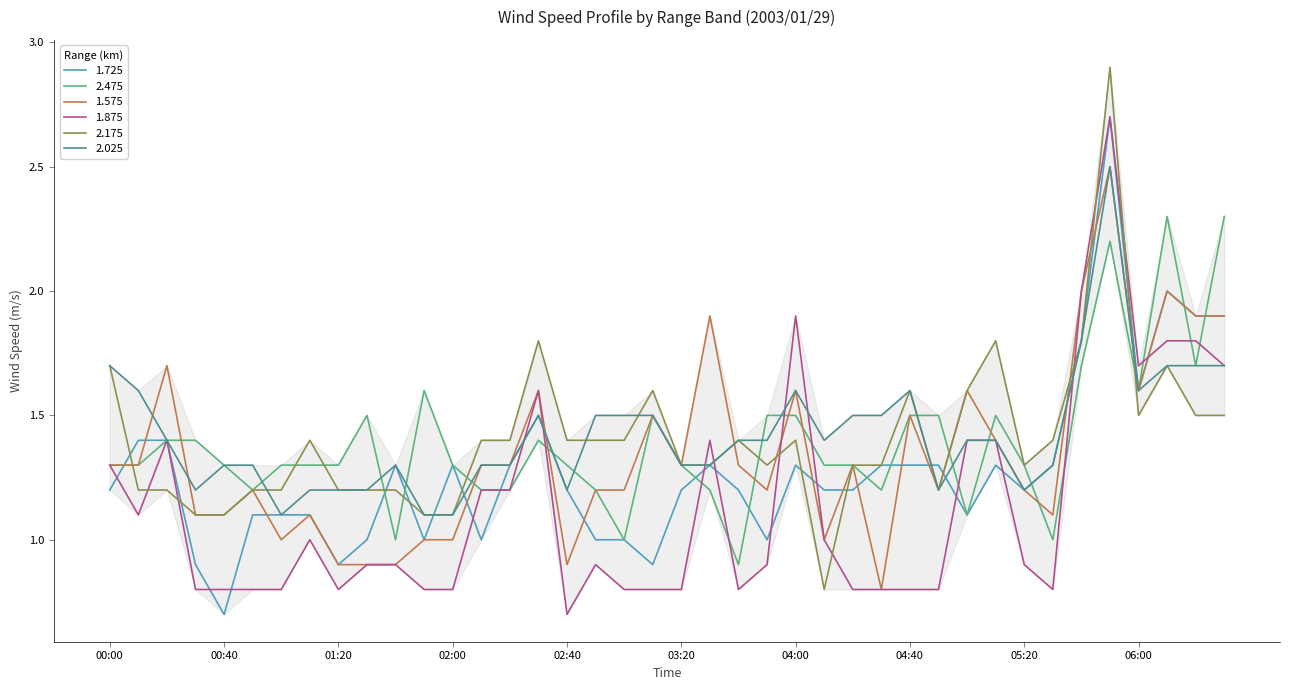

What is the maximum value shown in the chart?

2.9